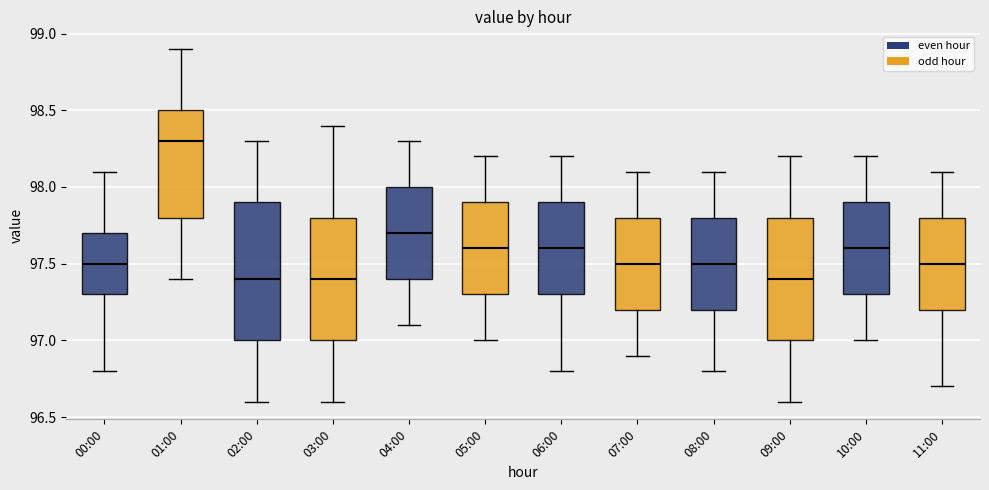

Reading left to right, transcribe this box plot: for each box, give where its median line is, the range the box spans, and where its two whiskers end, as read against the y-axis. The values are not printed on the chart, so give them approximately, as read against the axis.

00:00: median 97.5, box 97.3 to 97.7, whiskers 96.8 to 98.1
01:00: median 98.3, box 97.8 to 98.5, whiskers 97.4 to 98.9
02:00: median 97.4, box 97.0 to 97.9, whiskers 96.6 to 98.3
03:00: median 97.4, box 97.0 to 97.8, whiskers 96.6 to 98.4
04:00: median 97.7, box 97.4 to 98.0, whiskers 97.1 to 98.3
05:00: median 97.6, box 97.3 to 97.9, whiskers 97.0 to 98.2
06:00: median 97.6, box 97.3 to 97.9, whiskers 96.8 to 98.2
07:00: median 97.5, box 97.2 to 97.8, whiskers 96.9 to 98.1
08:00: median 97.5, box 97.2 to 97.8, whiskers 96.8 to 98.1
09:00: median 97.4, box 97.0 to 97.8, whiskers 96.6 to 98.2
10:00: median 97.6, box 97.3 to 97.9, whiskers 97.0 to 98.2
11:00: median 97.5, box 97.2 to 97.8, whiskers 96.7 to 98.1